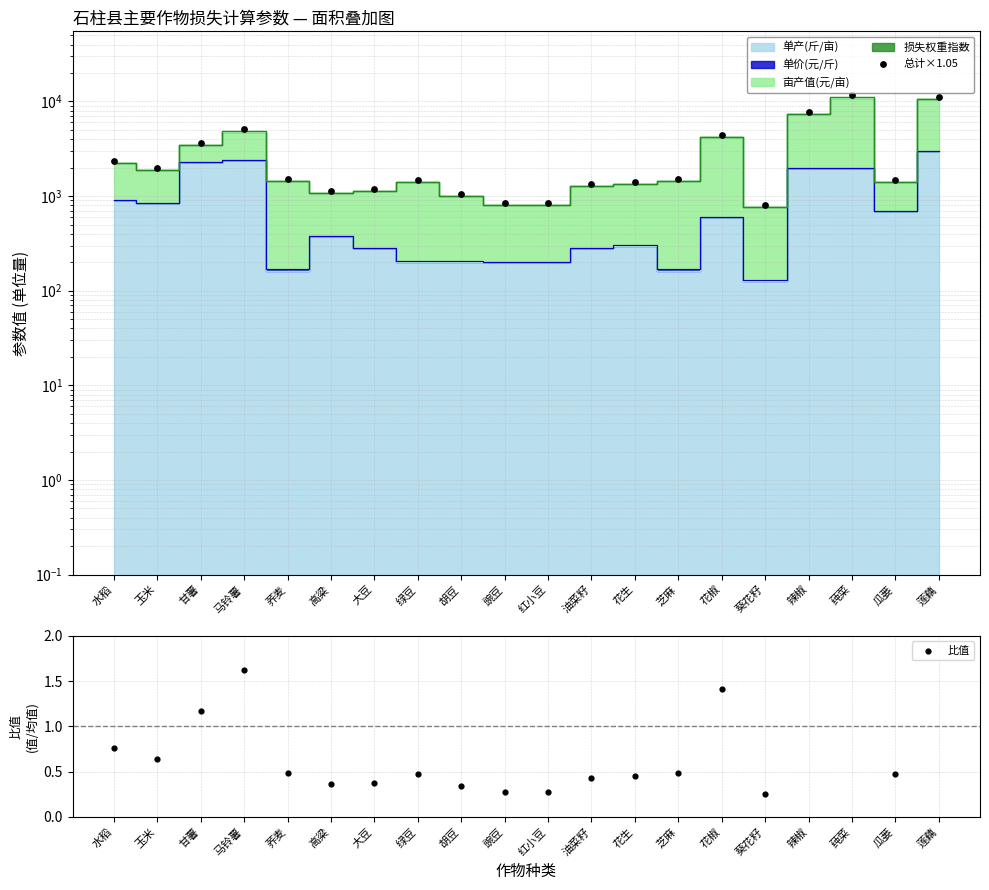

Which series has the largest Y range (max minus min)?

总计×1.05